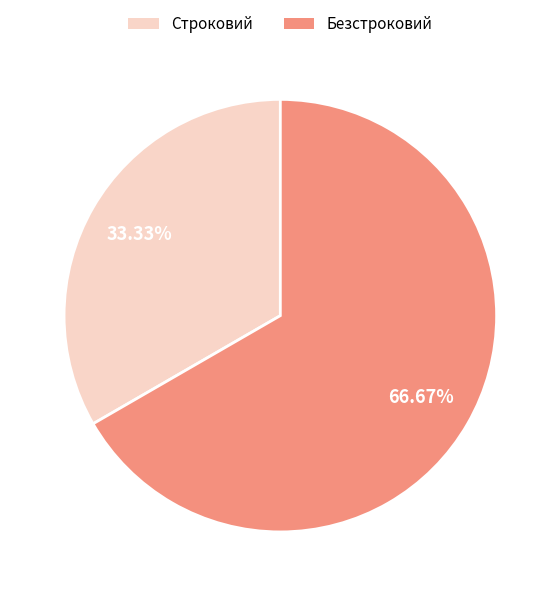

What percentage is the Безстроковий slice, to the nearest percent?

67%